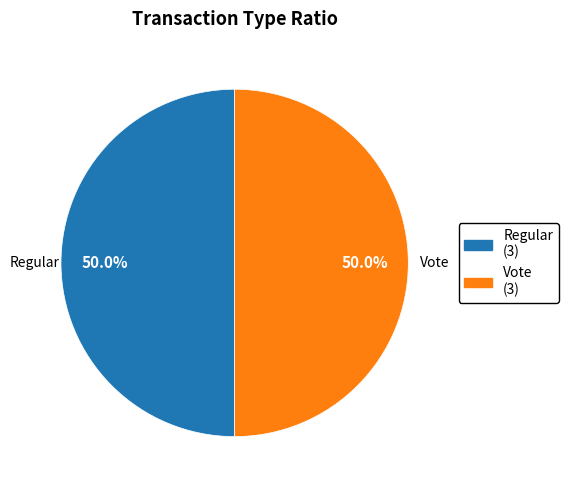

What percentage is NOT represented by Regular (3)?

50.0%